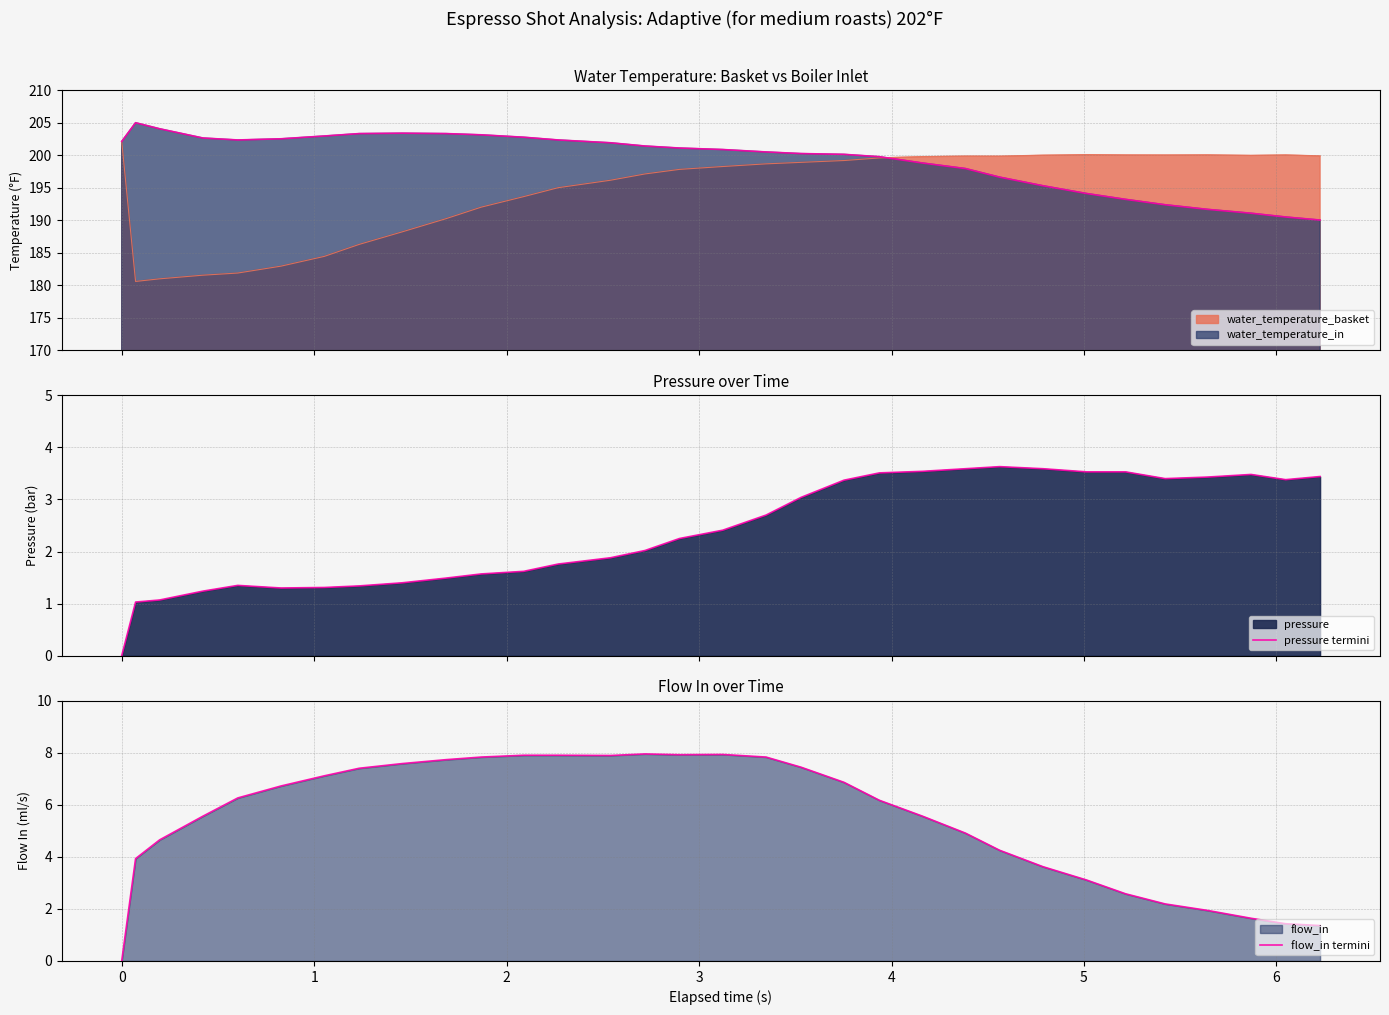

How many interior local peaks does the pressure termini series have?

3